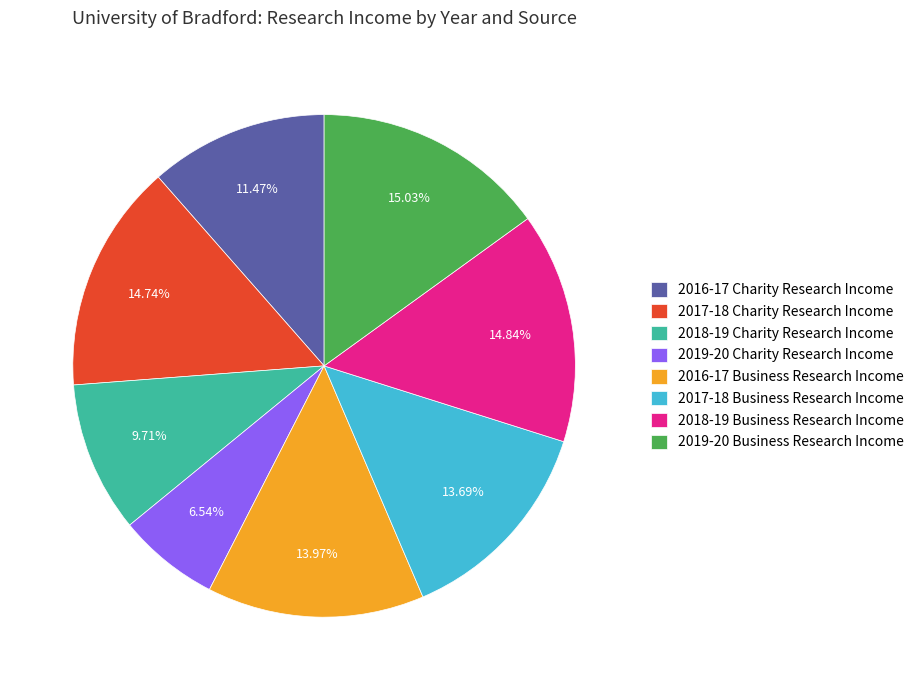

Does 2017-18 Charity Research Income represent more than half of the total?

No